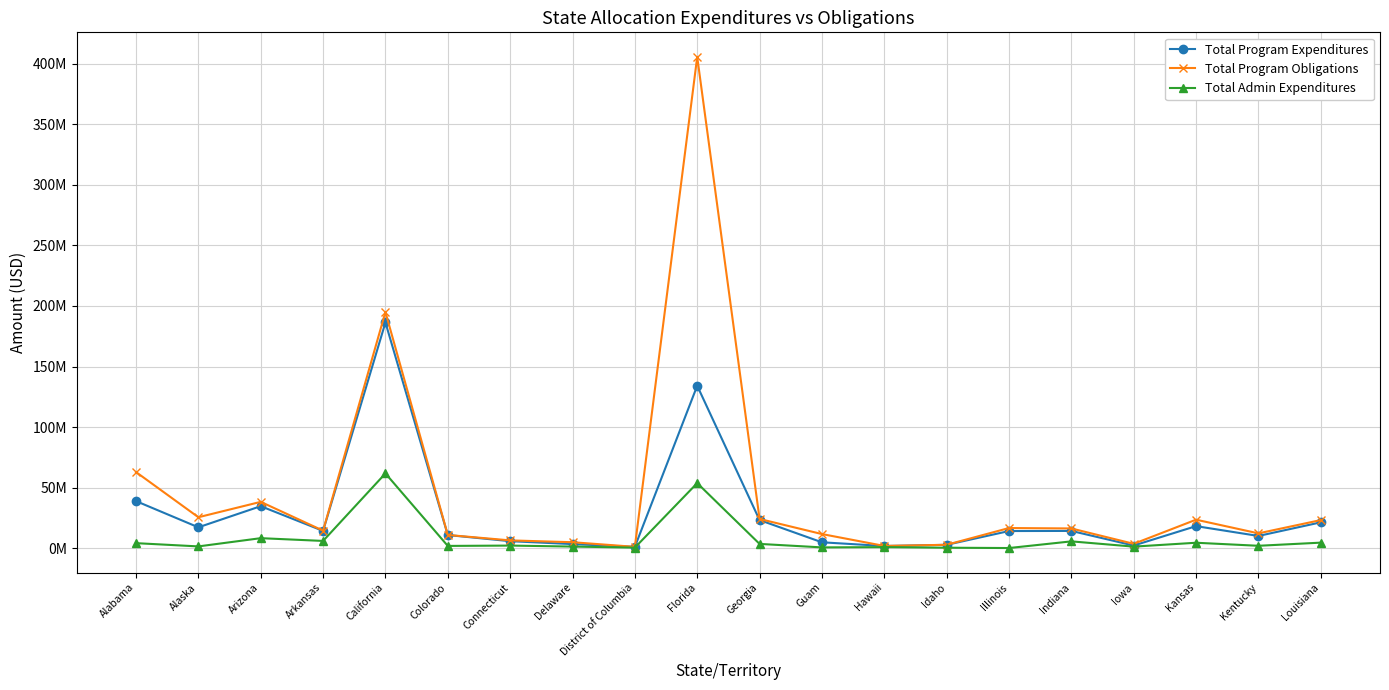

What is the sum of the Total Program Obligations values at Alabama and Arkansas?

77143025.9